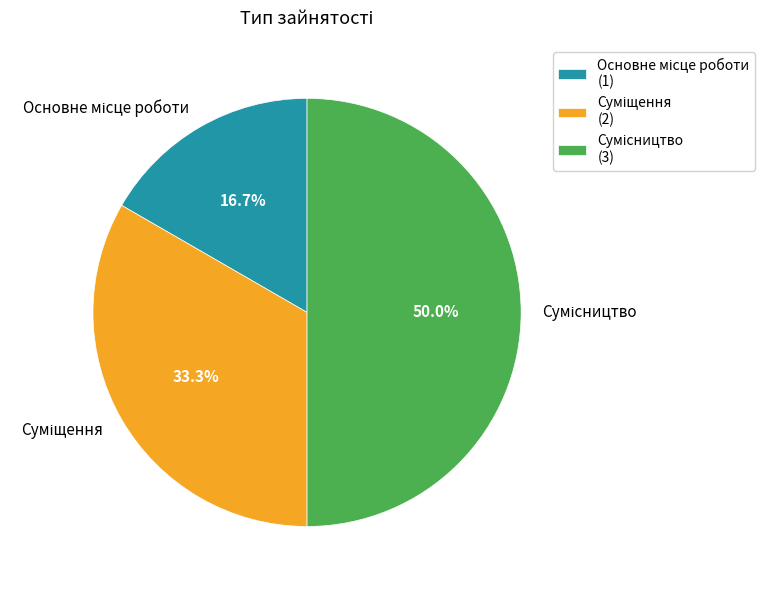

Is Основне місце роботи the majority of the pie?

No